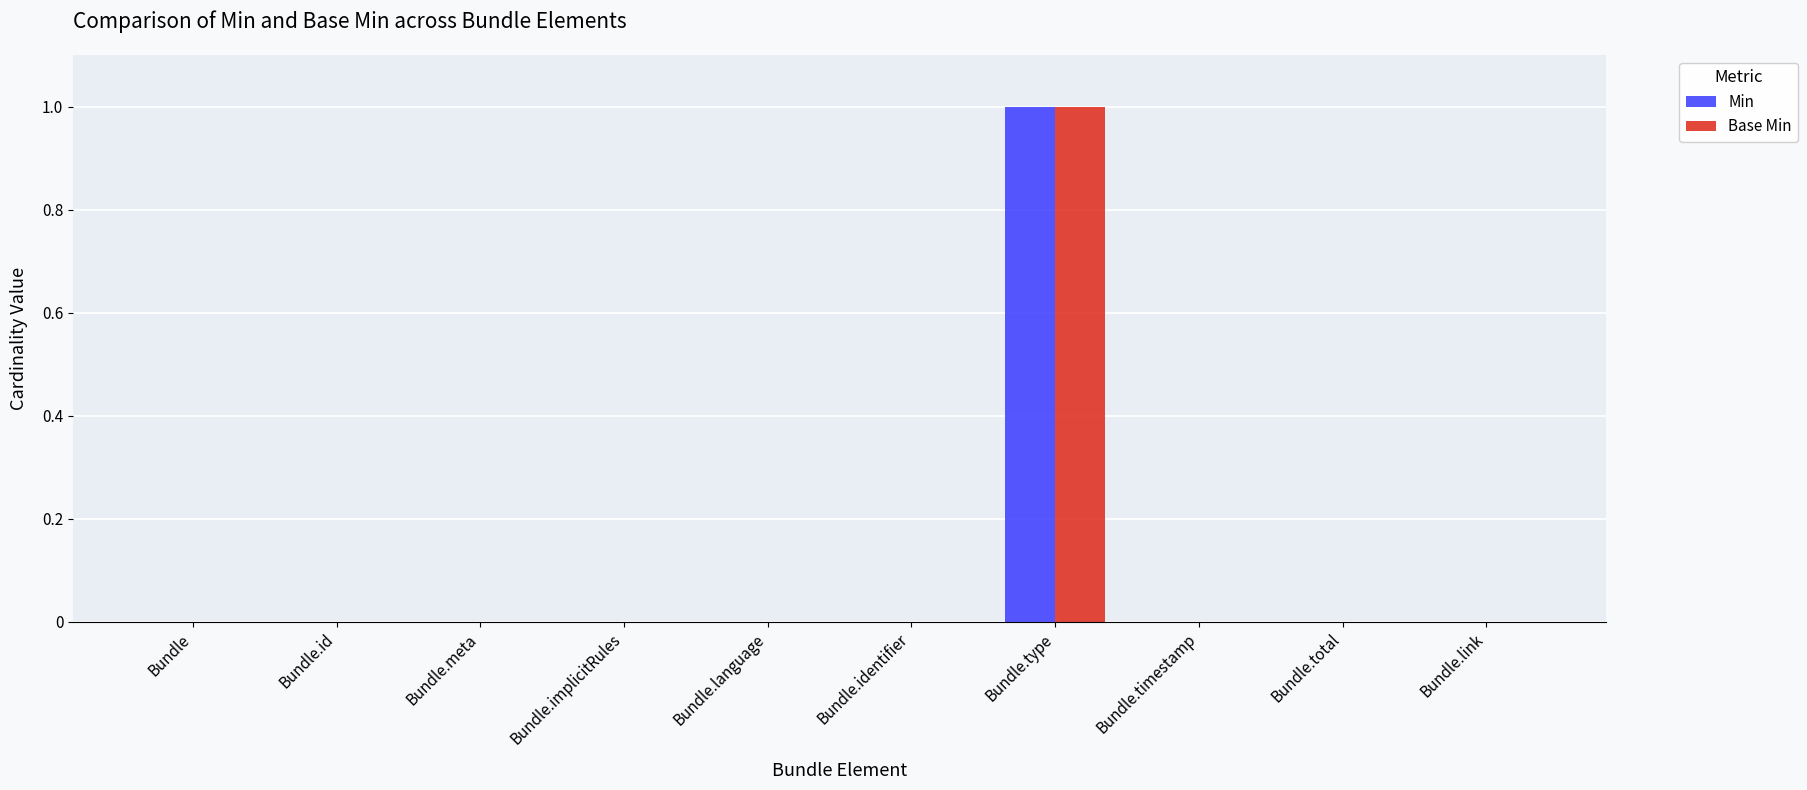

Which category has the highest value across all series?

Bundle.type